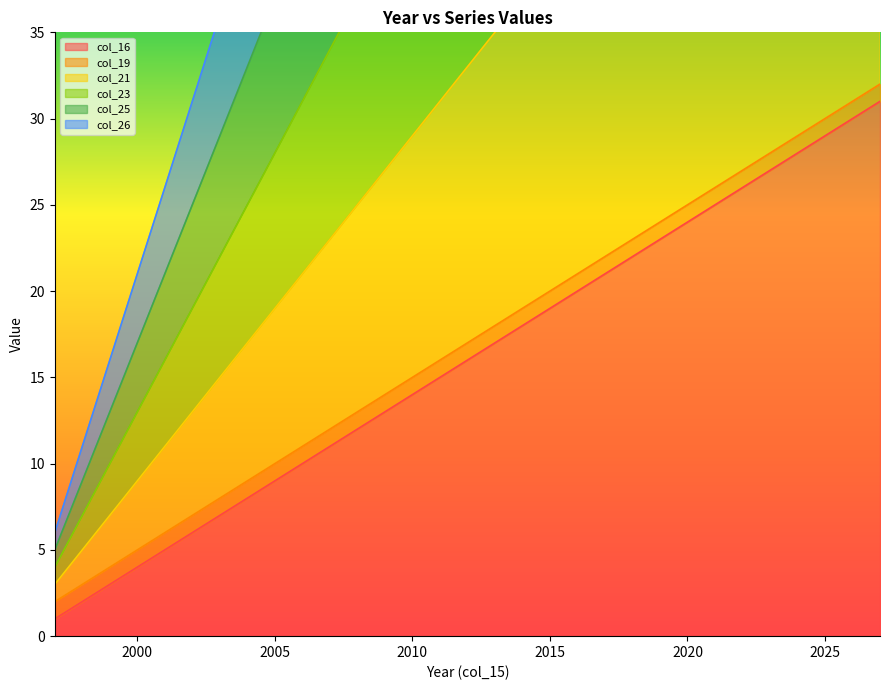

At how many categories does at least one series exceed 37?

22